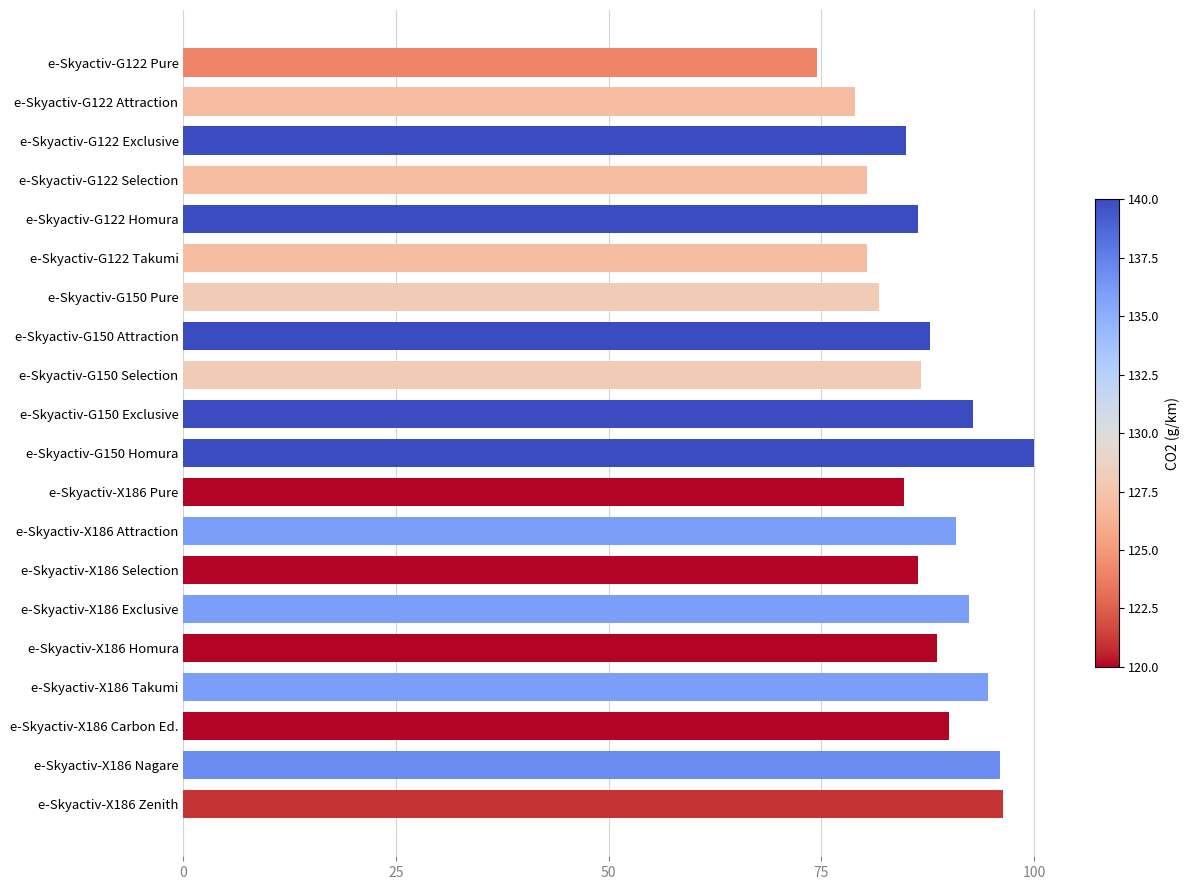

What is the difference between the values at e-Skyactiv-G150 Exclusive and e-Skyactiv-G122 Pure?

18.3